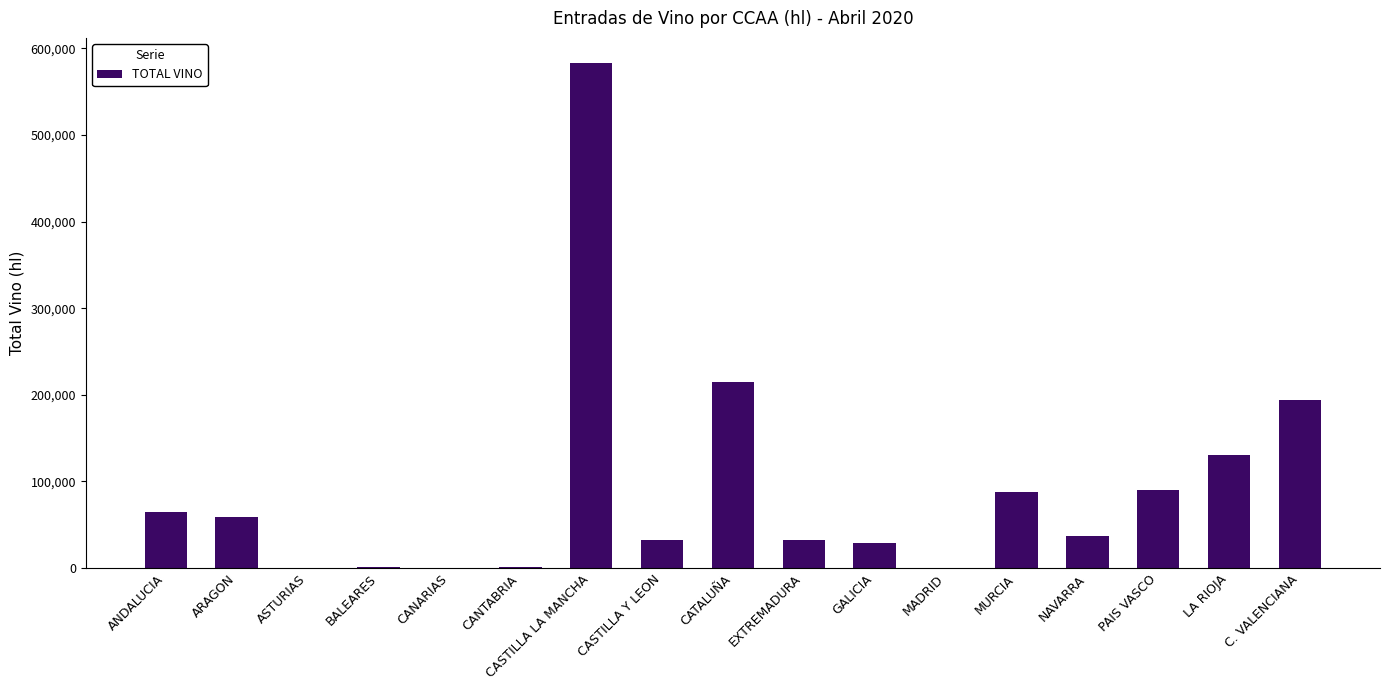

Between CASTILLA Y LEON and ARAGON, which is larger?

ARAGON